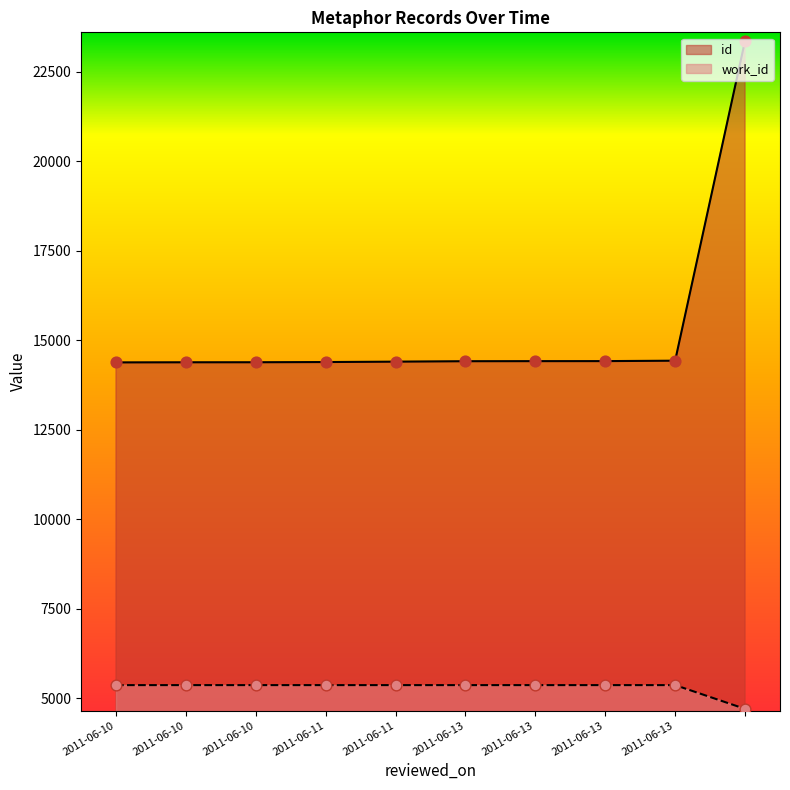

Is the value of id at 2011-06-13 greater than the value of work_id at ?

Yes